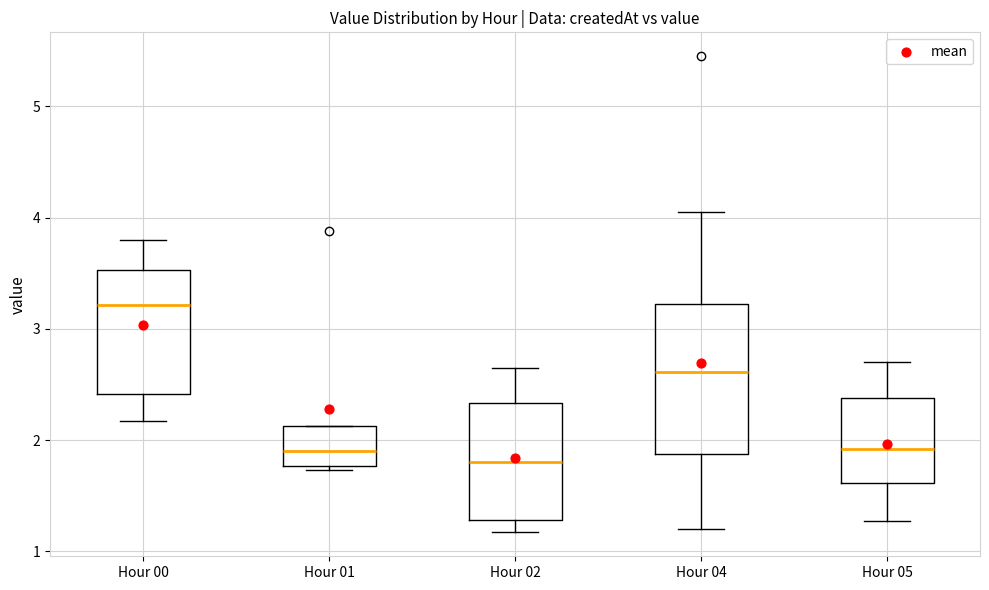

Comparing the boxes themselves (not the whiskers), which one is the tallest?

Hour 04